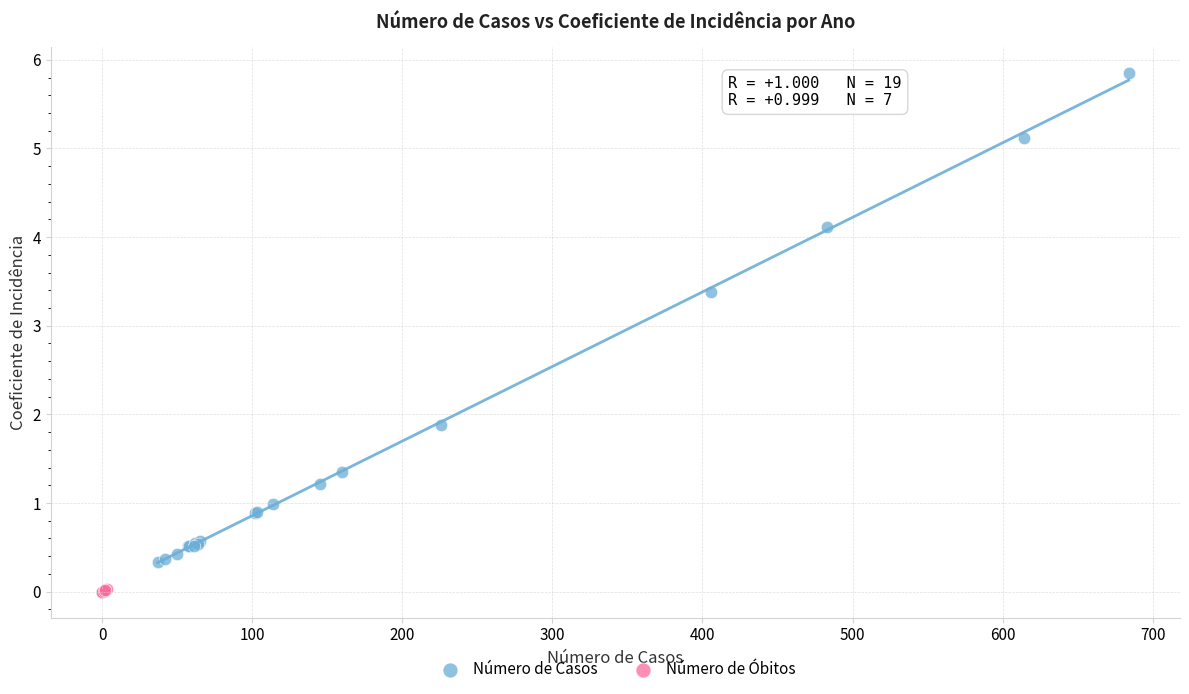

Which series has the largest Y range (max minus min)?

Número de Casos